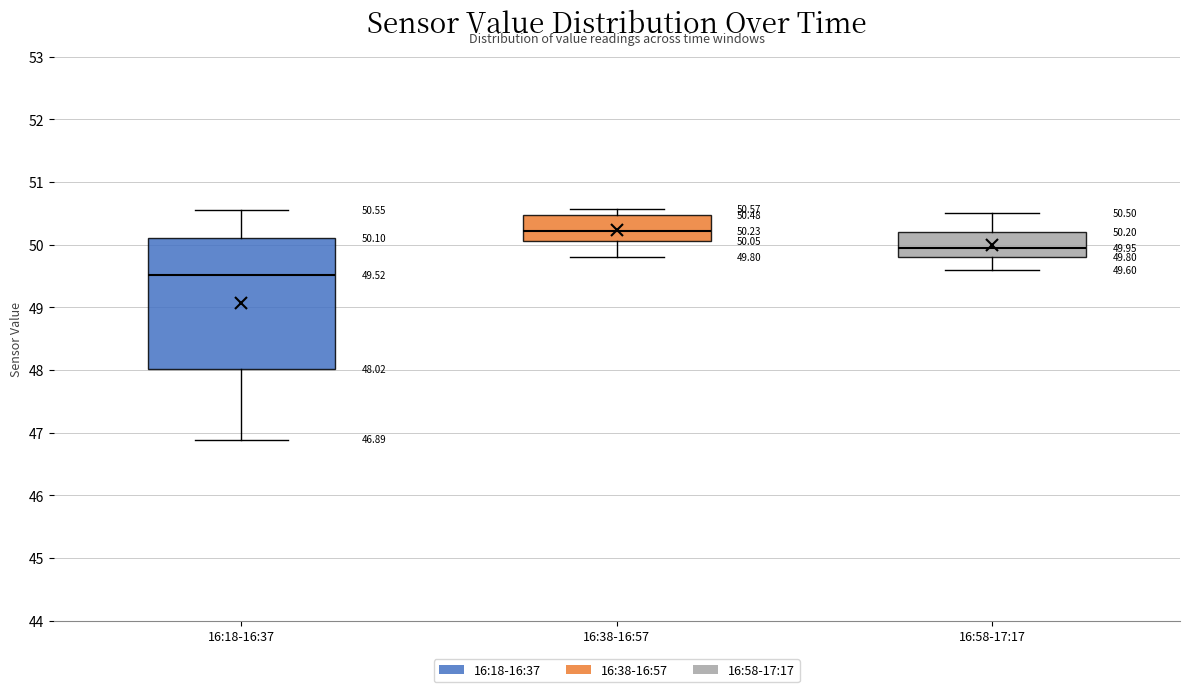

Which box has the lowest median line?

16:18-16:37